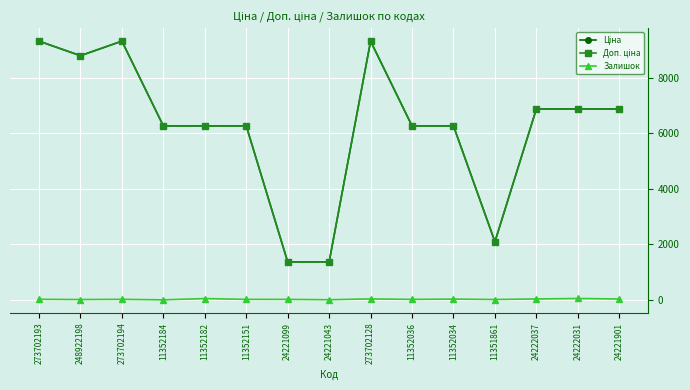

True or false: Залишок has more than 0 points higher than both neighbors.

True